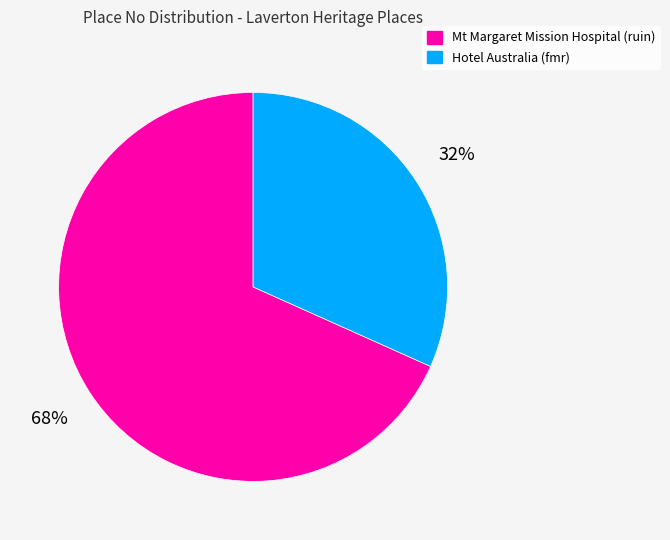

Which category has the smallest portion of the pie?

Hotel Australia (fmr)